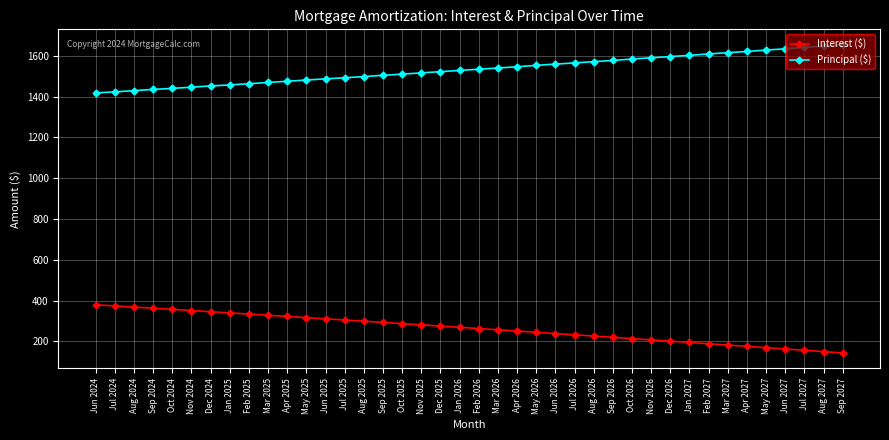

What is the maximum value for Interest ($)?

379.2